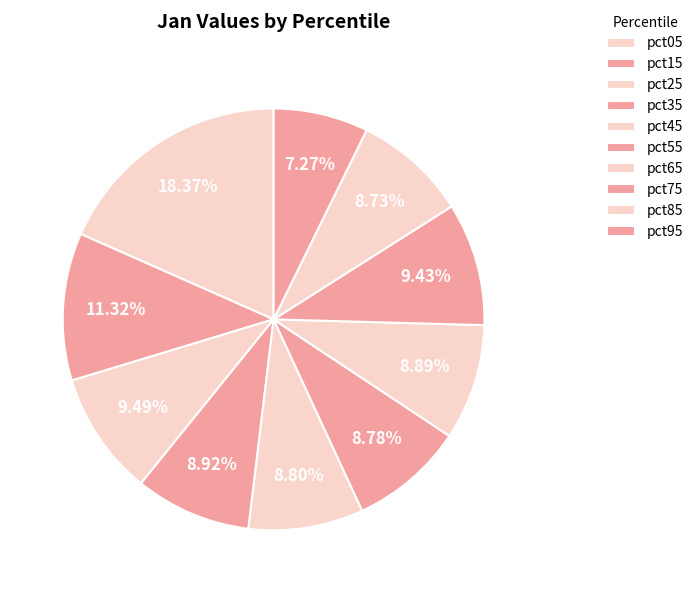

How many slices are in this pie chart?

10